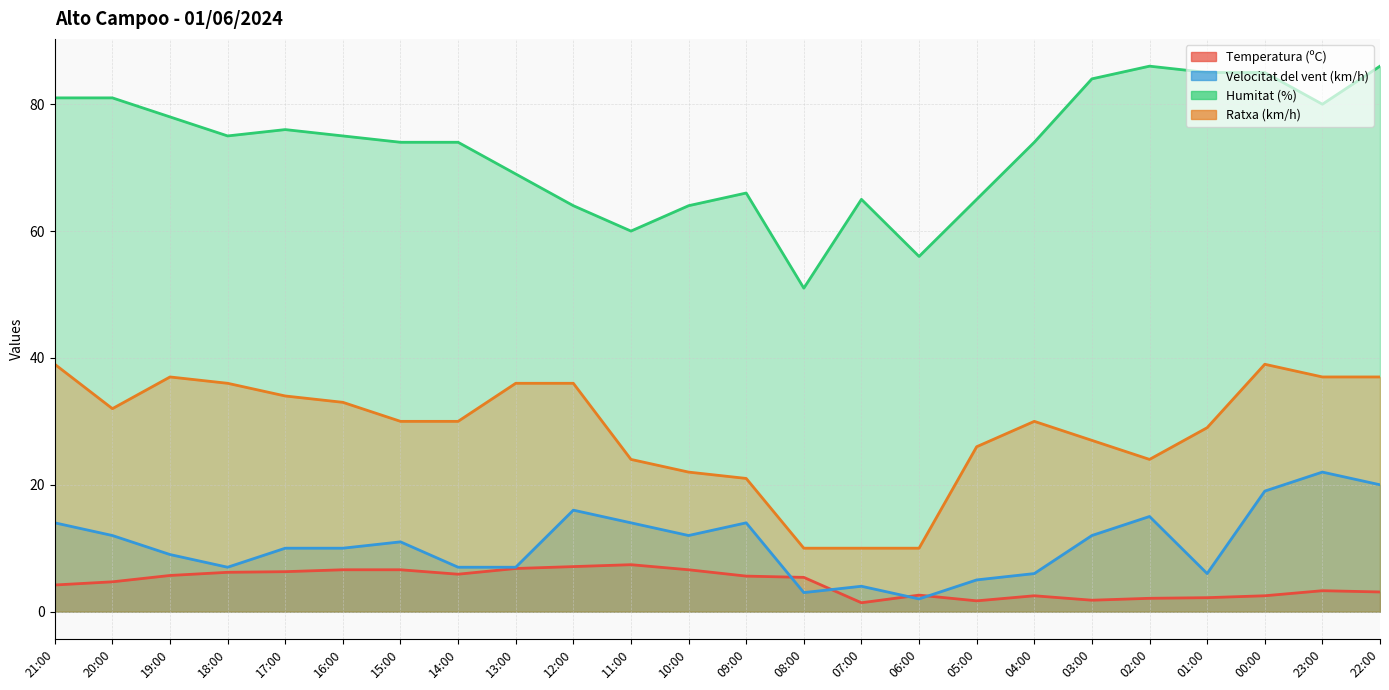

How many values in the Ratxa (km/h) series exceed 30?

11